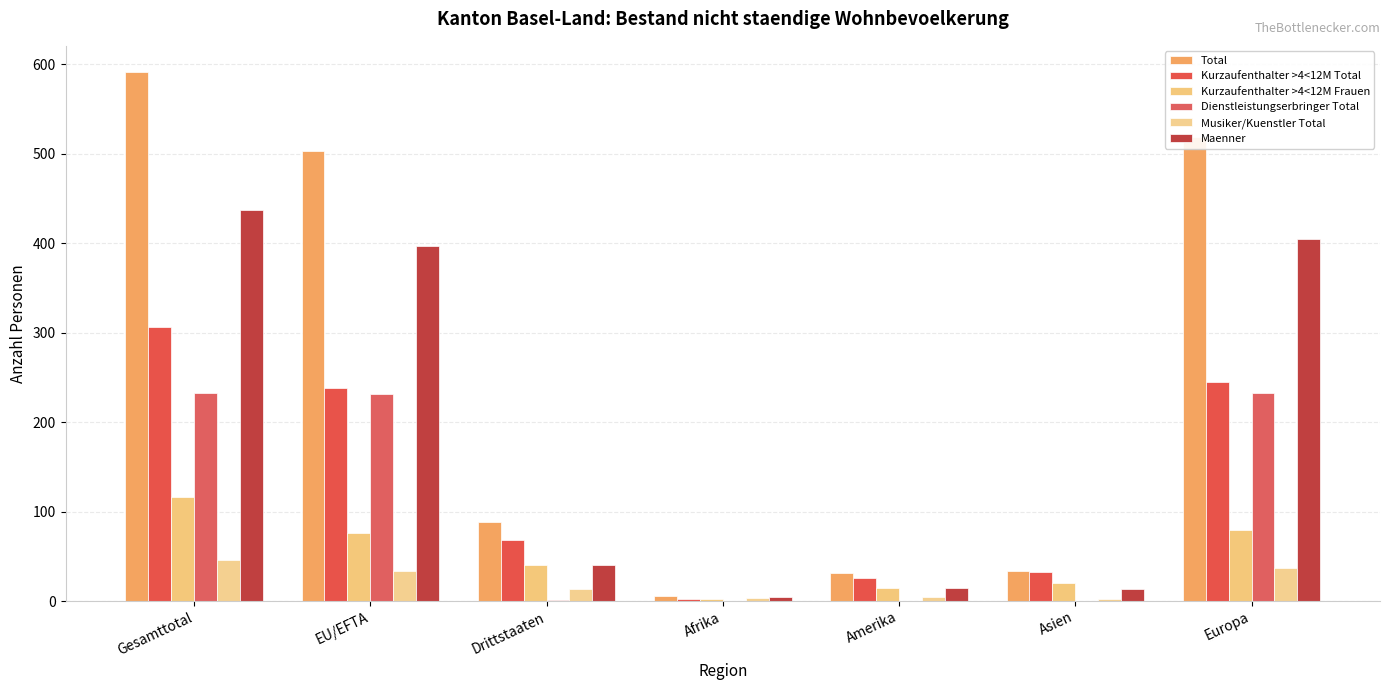

Are the bars grouped side by side (vs. stacked)?

Yes